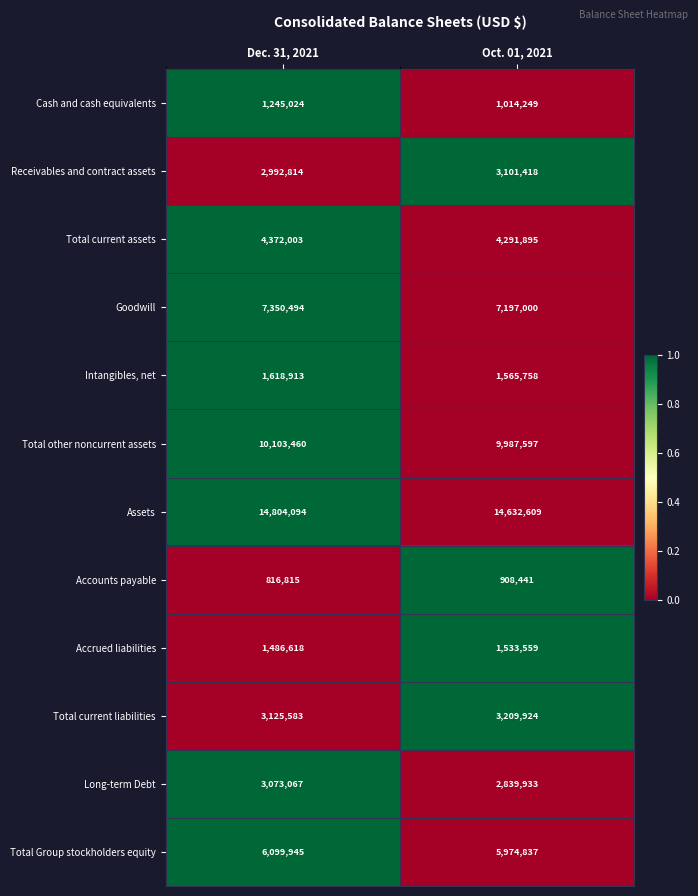

How many values in the Intangibles, net series are below 1618913?

1